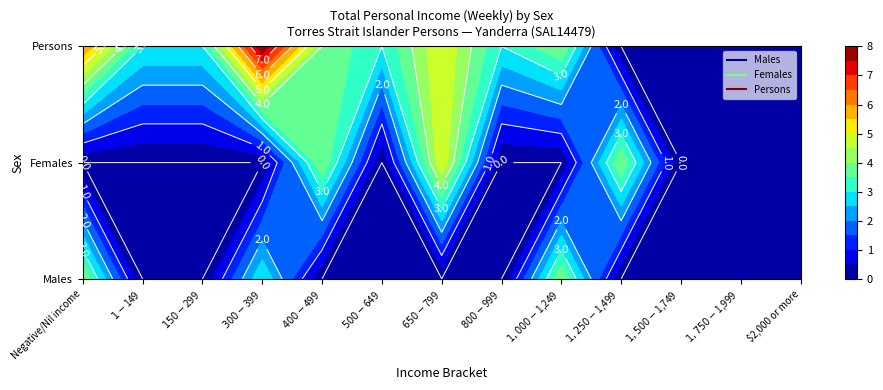

The Females series shows 0 at $800-$999. True or false?

True